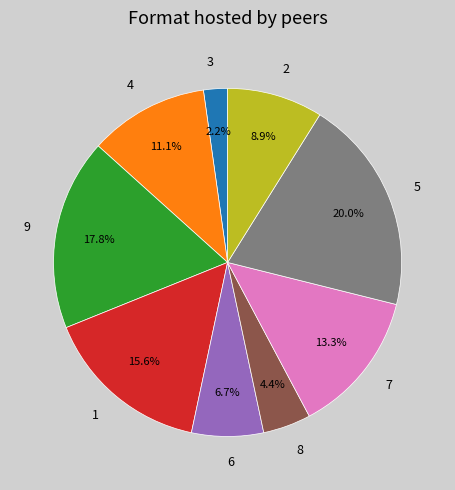

What is the smallest slice in the pie chart?

3